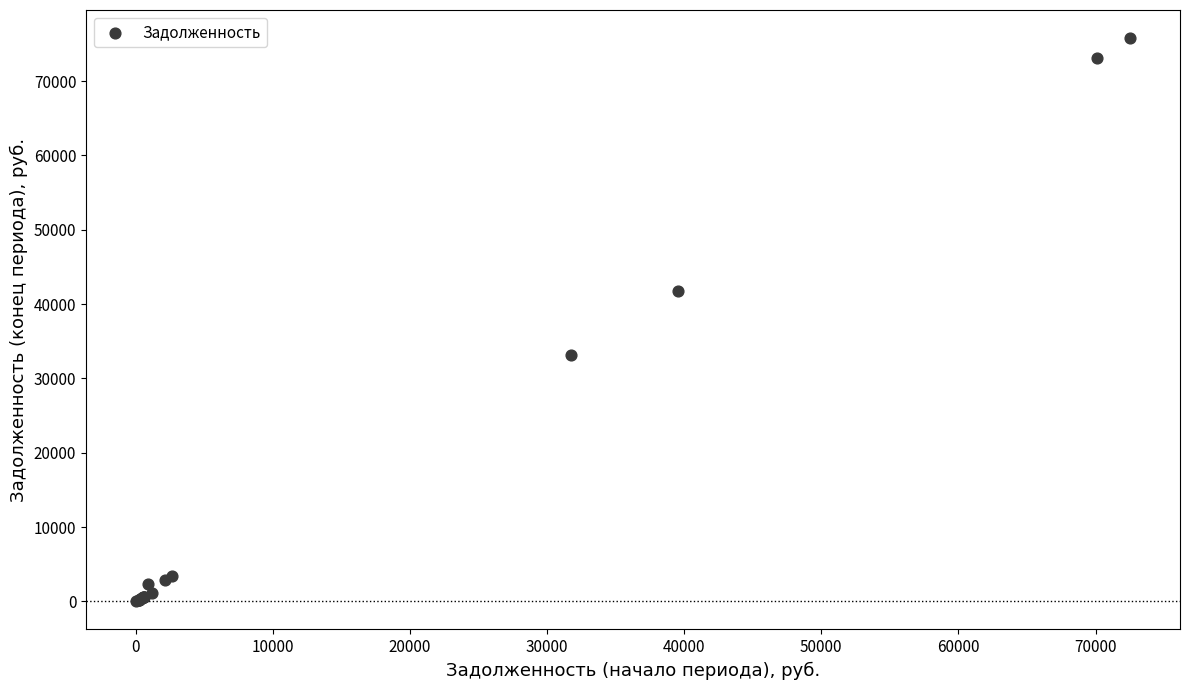

What Y value in the scatter plot is closest to 37889?

41786.8